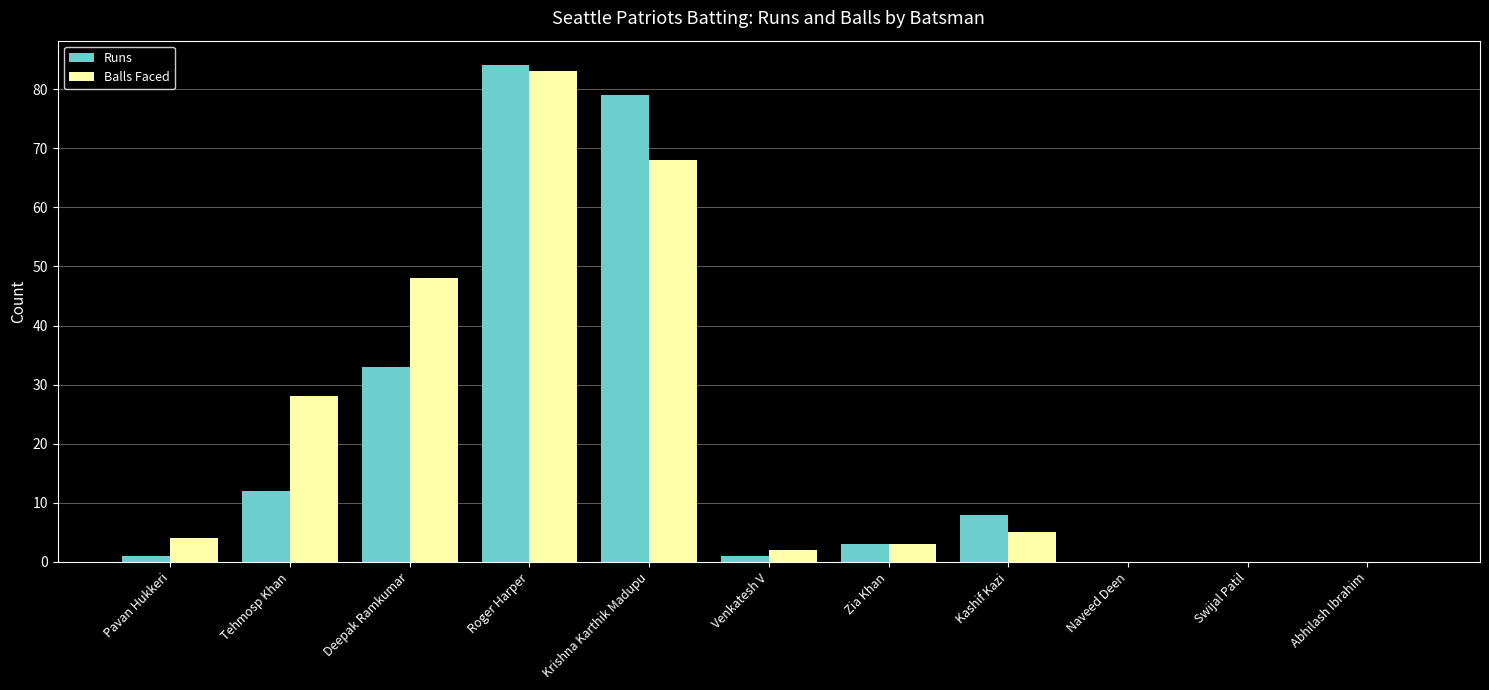

What is the greatest value displayed?

84